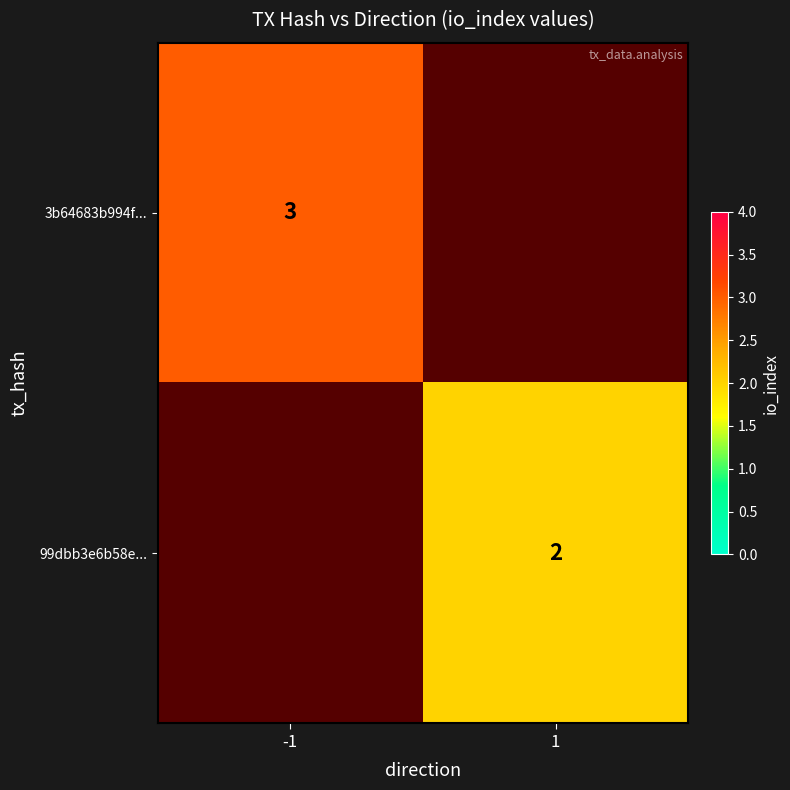

The value of 99dbb3e6b58e... at 1 is 2. True or false?

True